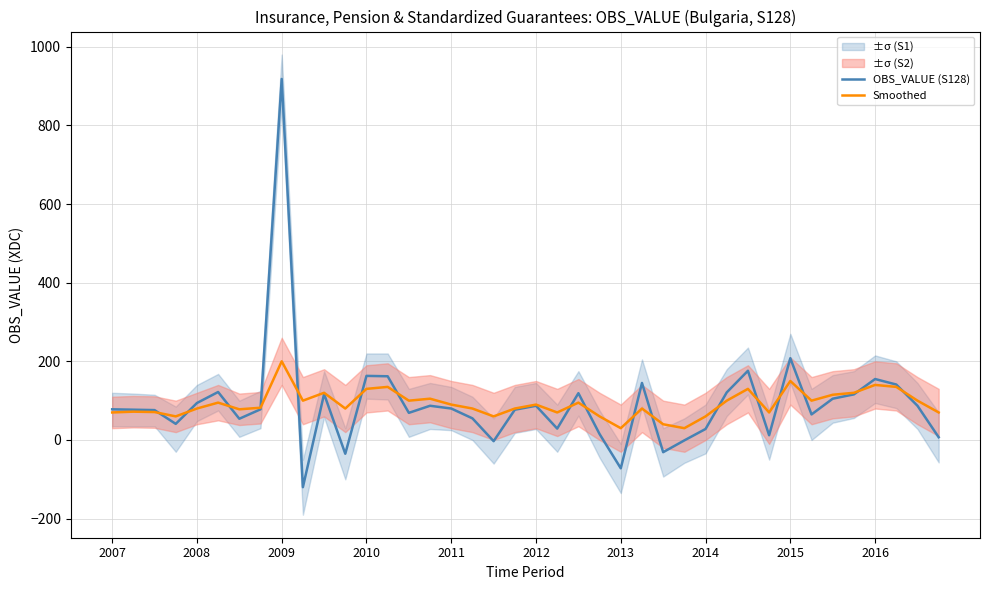

Is it true that Smoothed equals 200 at 2009?

True